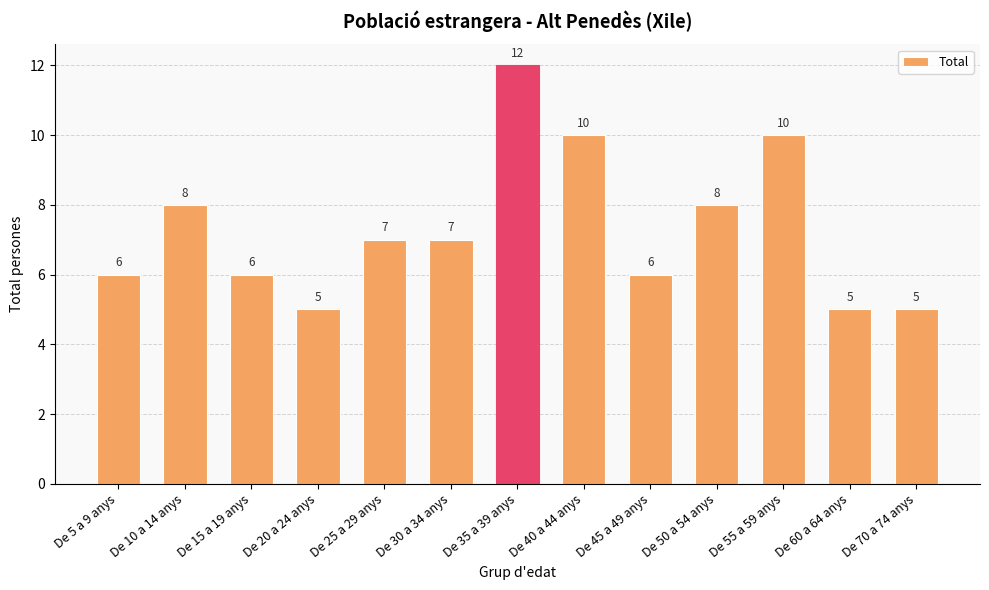

What is the label of the 7th bar from the right?

De 35 a 39 anys